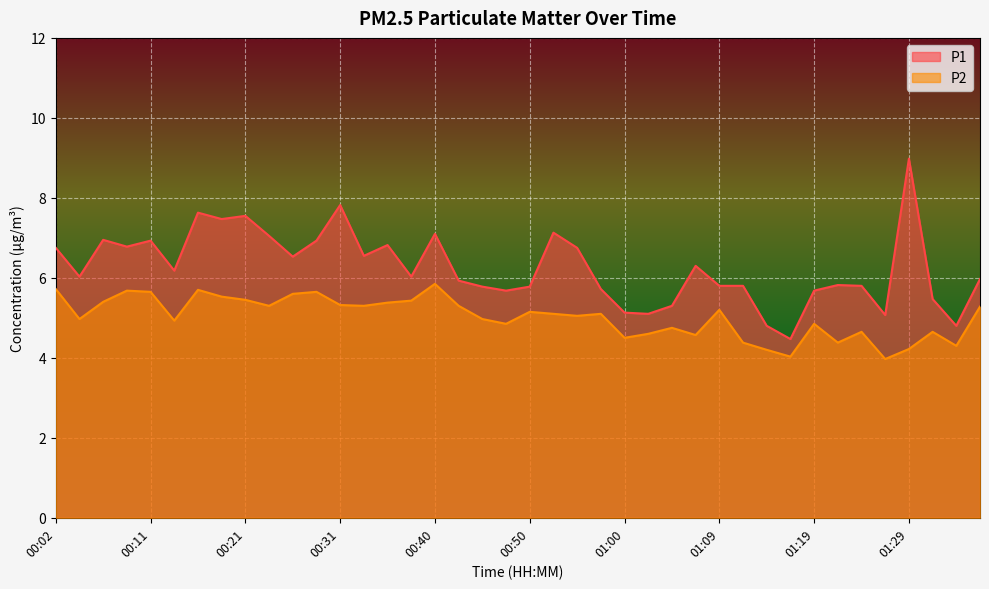

How many lines are shown in the chart?

2